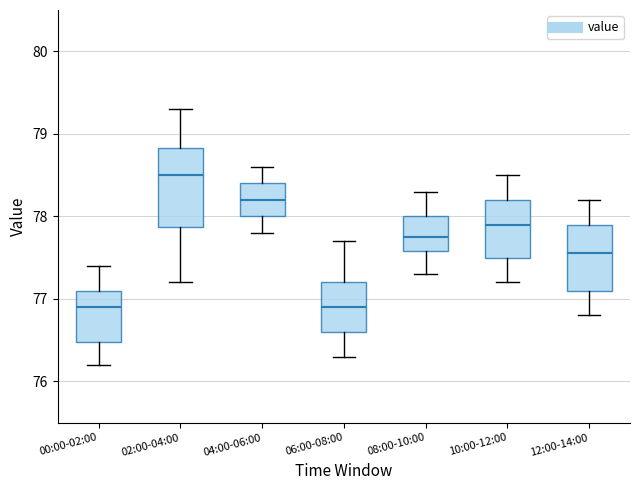

Where does the median line of the box for 10:00-12:00 sit on the y-axis? The values are not printed on the chart, so give them approximately, as read against the axis.

77.9